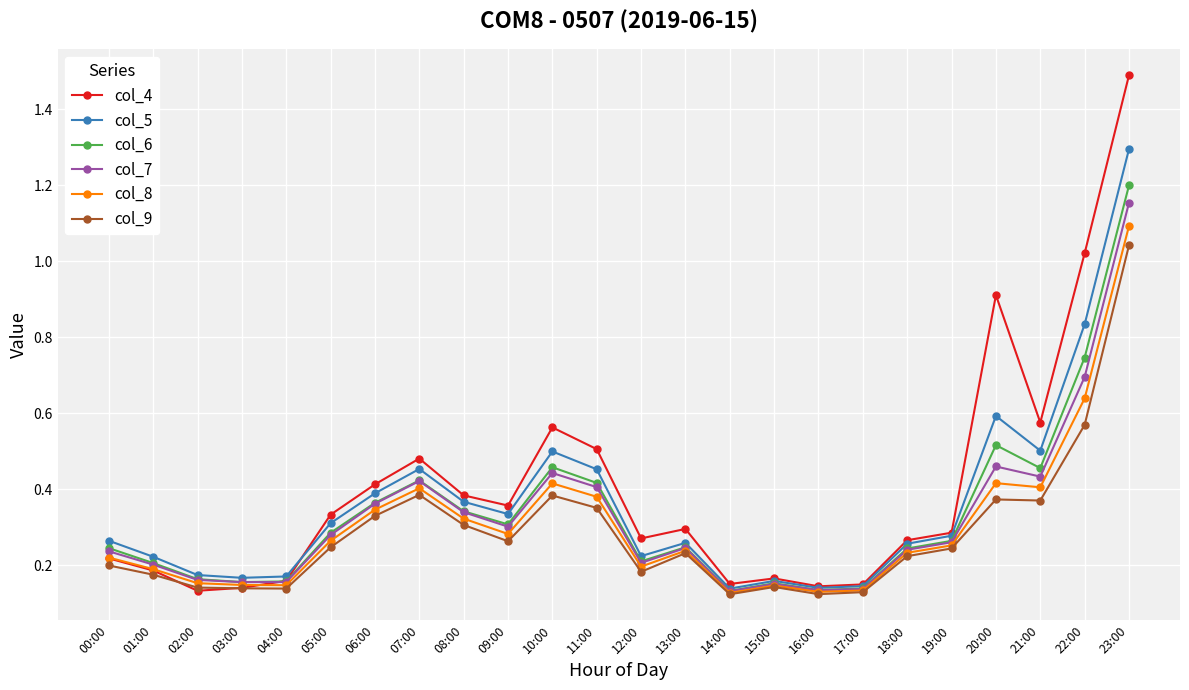

True or false: col_8 has more than 1 interior local peaks.

True